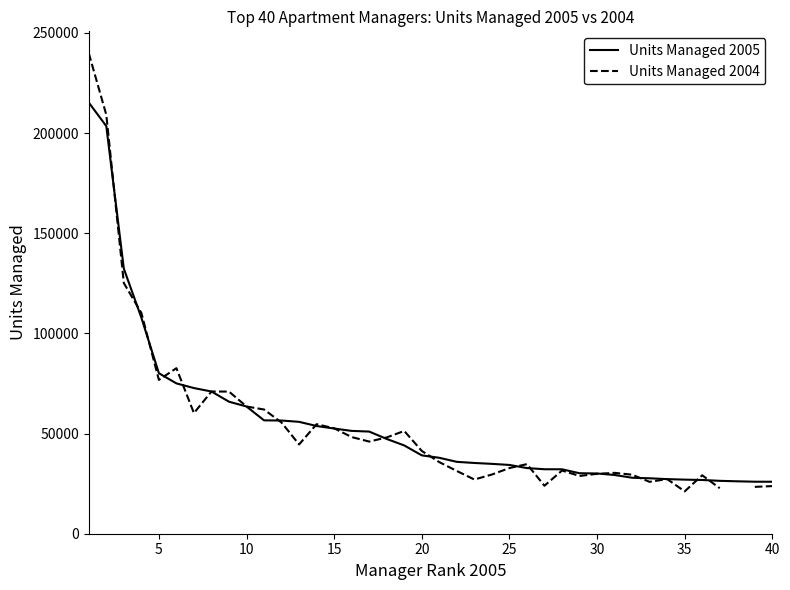

What is the lowest value of the Units Managed 2005 series?

25954